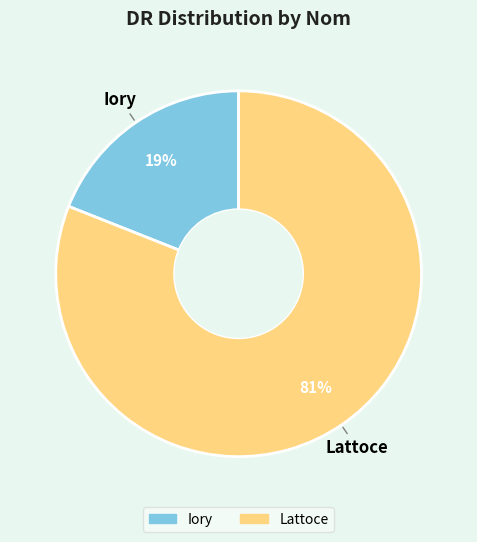

Rank the categories by value from lowest to highest.

Iory, Lattoce